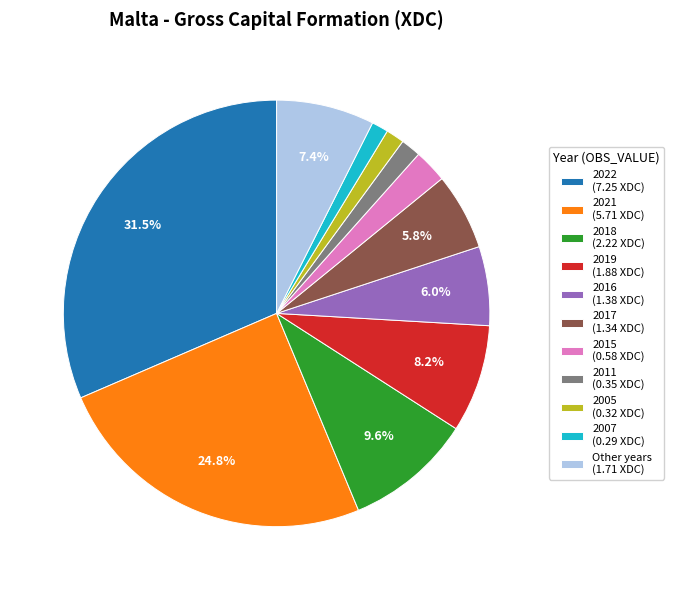

Is the sum of 2007 (0.29 XDC) and 2017 (1.34 XDC) greater than half?

No